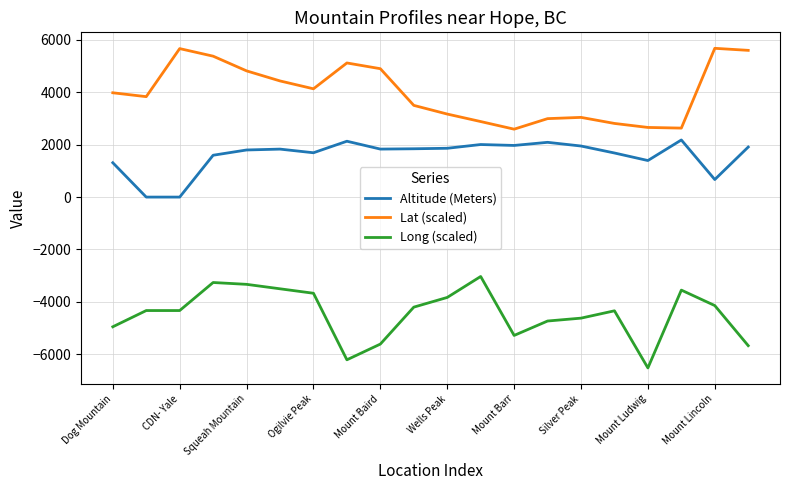

Count the number of categories in the chart.

20